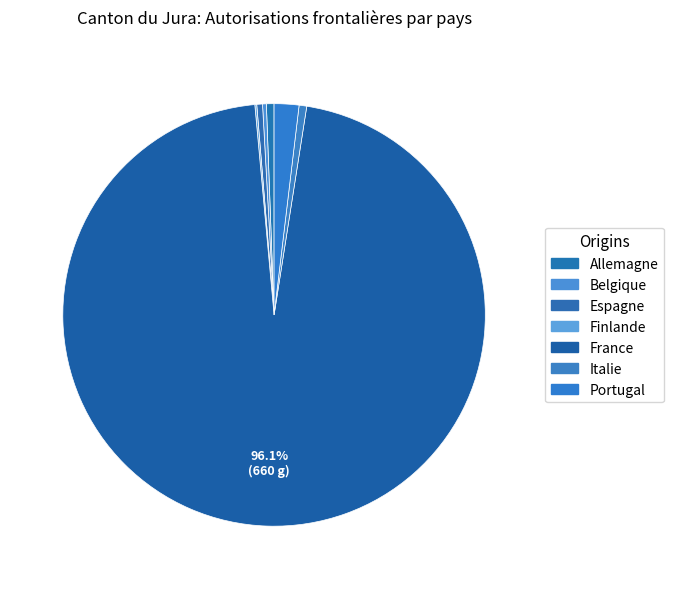

To the nearest percent, what percentage of the pie is Italie?

1%